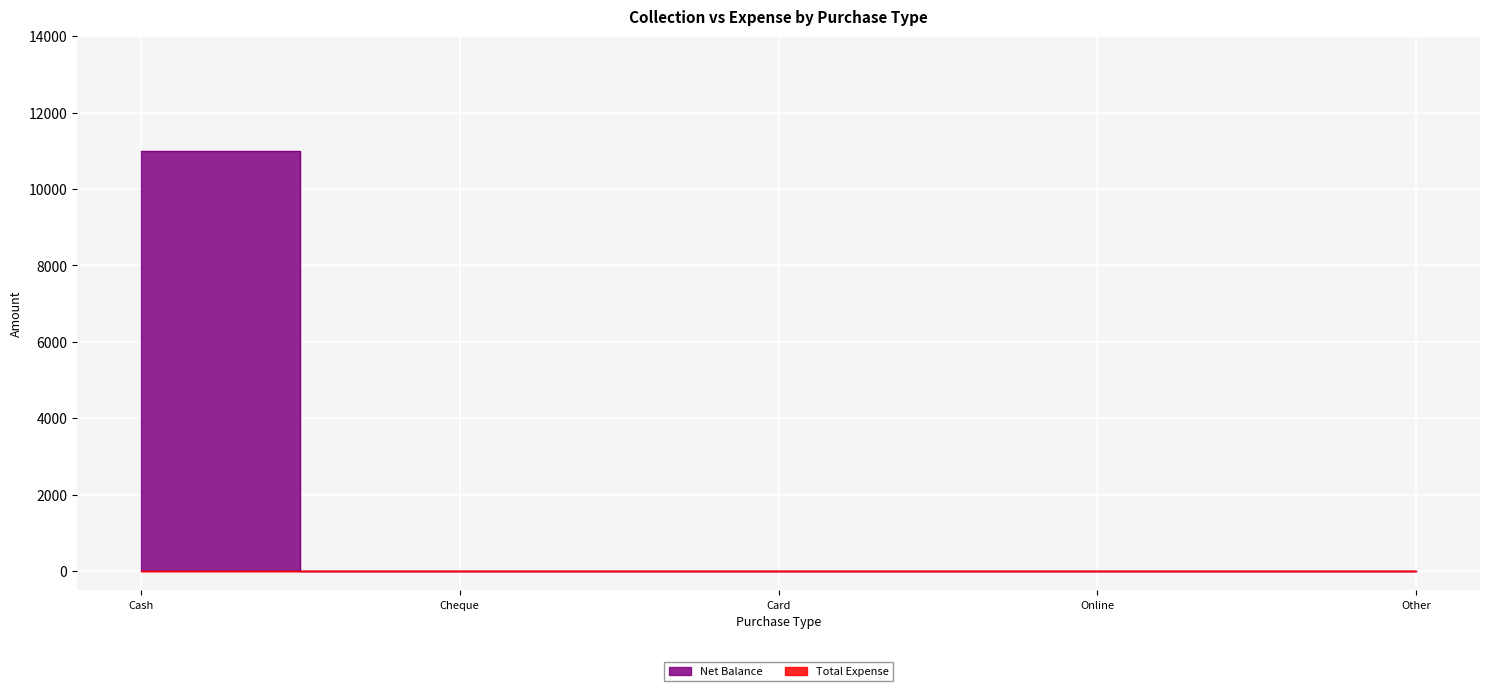

True or false: the data has more than 0 interior local peaks.

False